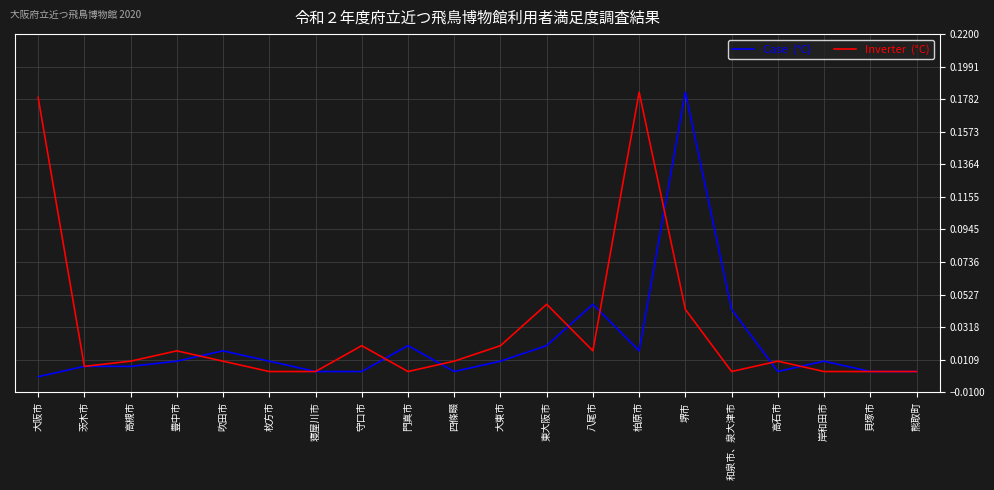

At which category is the sum across all series the highest?

堺市